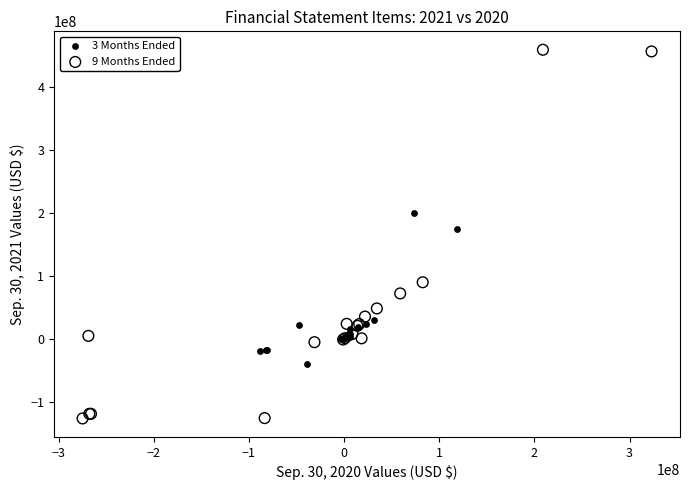

Which series reaches the minimum Y coordinate?

9 Months Ended